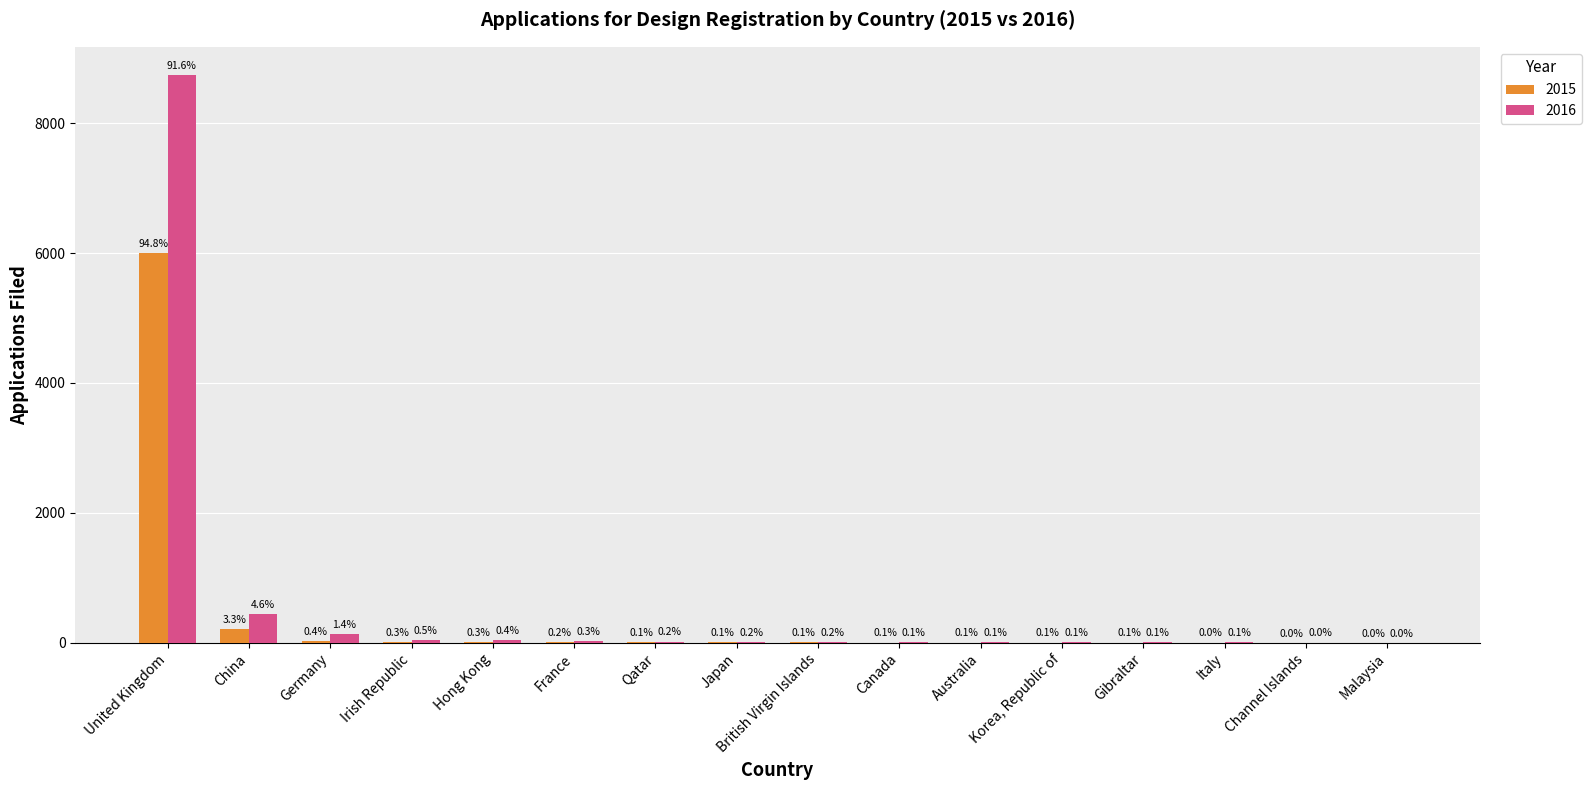

Reading left to right, list all the values displayed in this chart.

2015: 5999	211	25	18	17	11	8	7	6	5	4	4	4	3	2	1
2016: 8738	443	134	45	42	31	20	17	15	14	13	11	10	6	4	1